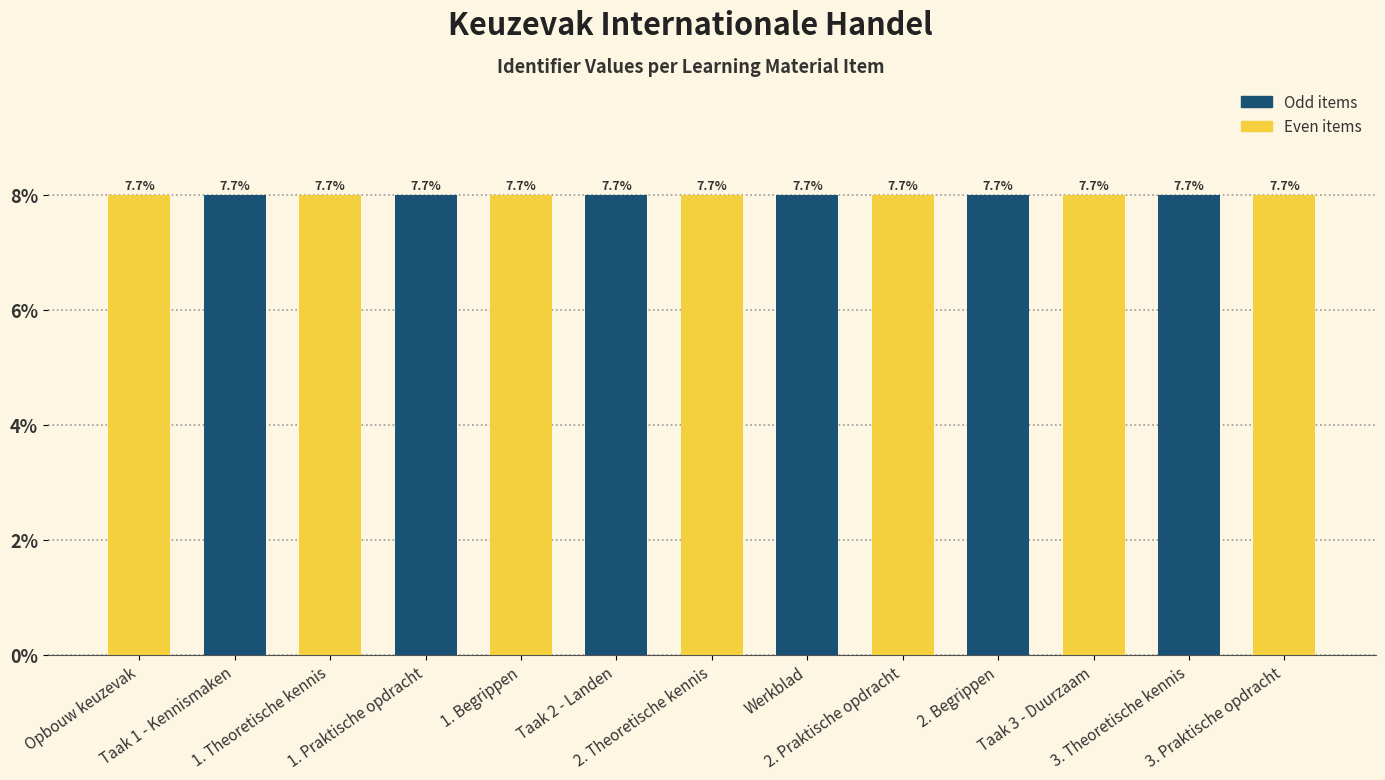

Does the chart contain any negative values?

No